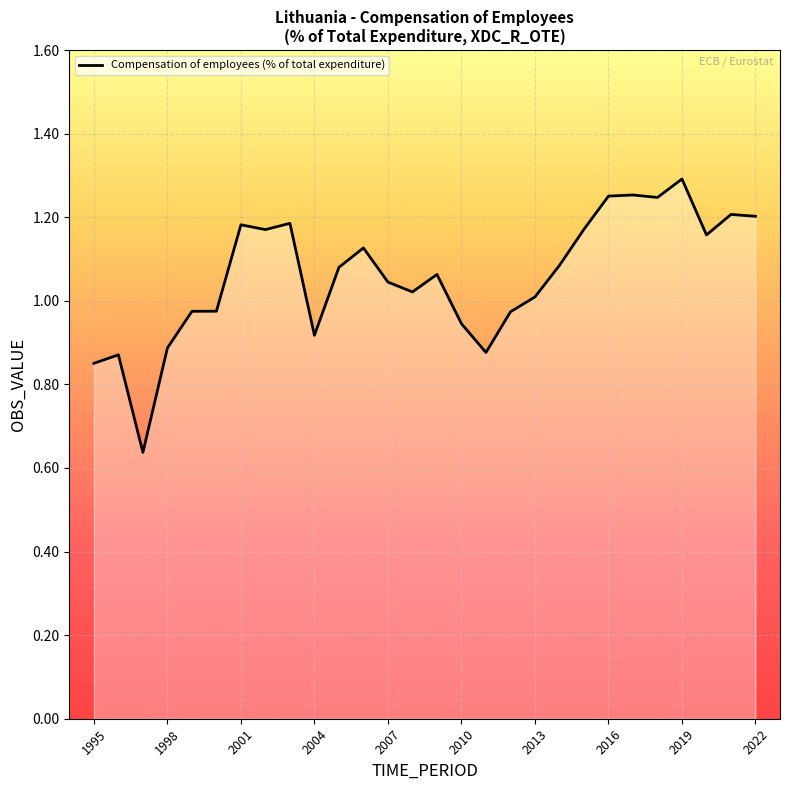

True or false: there are more than 2 points higher than both neighbors.

True